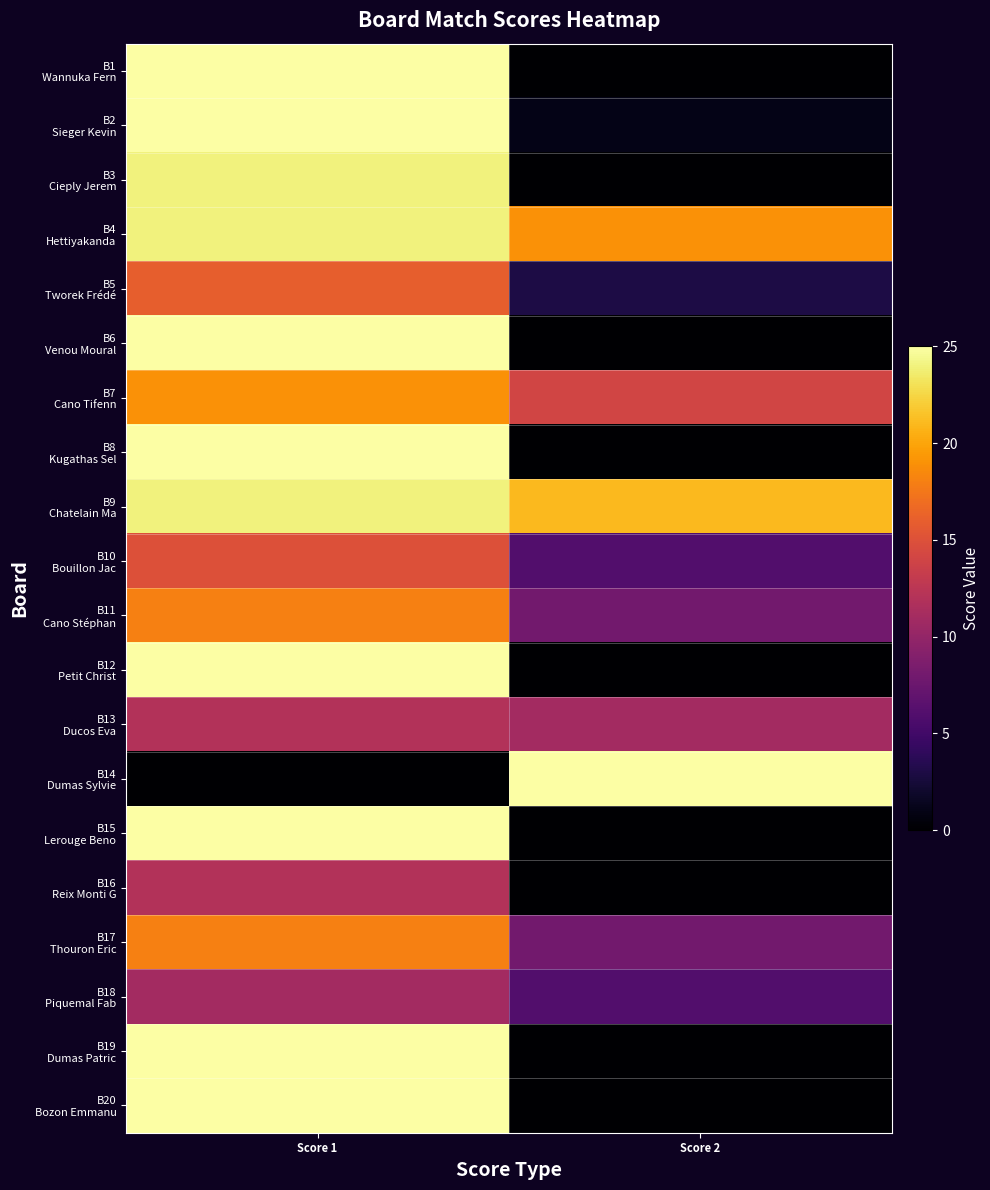

Rank the series at Score 2 from highest to lowest value.

B14 Dumas Sylvie, B9 Chatelain Ma, B4 Hettiyakanda, B7 Cano Tifenn, B13 Ducos Eva, B11 Cano Stéphan, B17 Thouron Eric, B10 Bouillon Jac, B18 Piquemal Fab, B5 Tworek Frédé, B2 Sieger Kevin, B1 Wannuka Fern, B3 Cieply Jerem, B6 Venou Moural, B8 Kugathas Sel, B12 Petit Christ, B15 Lerouge Beno, B16 Reix Monti G, B19 Dumas Patric, B20 Bozon Emmanu